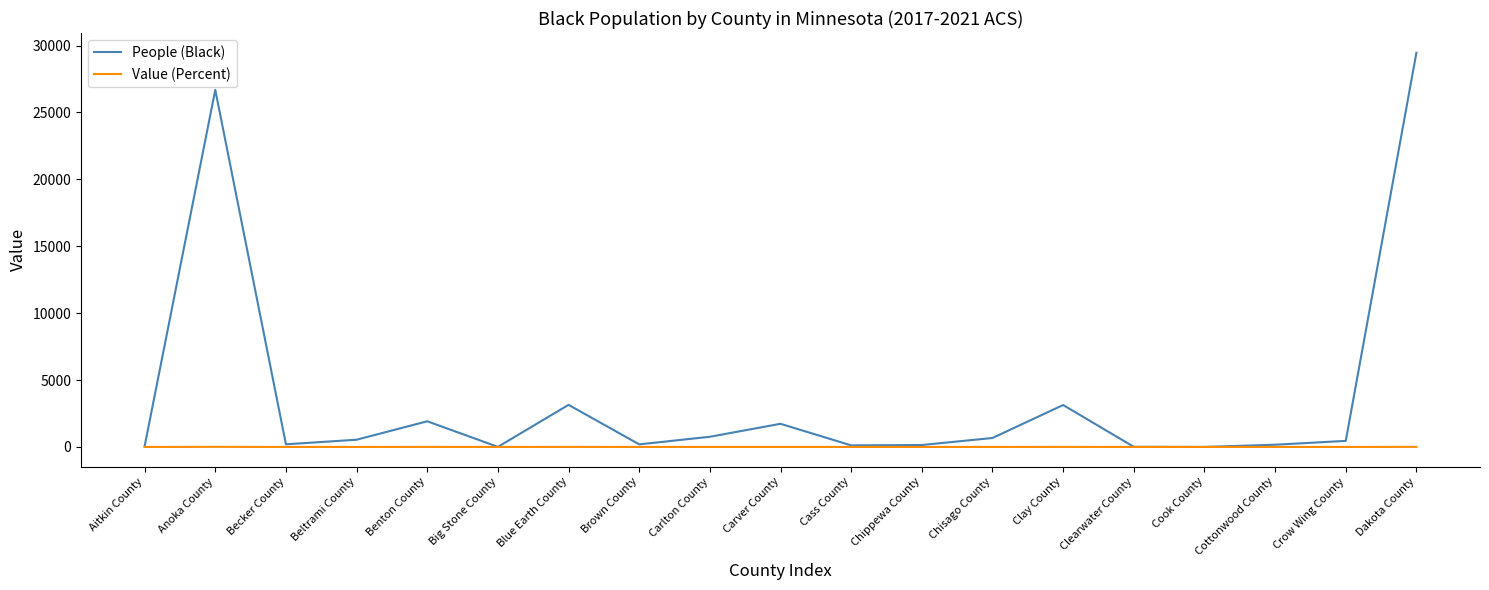

Which series has the largest total across all categories?

People (Black)